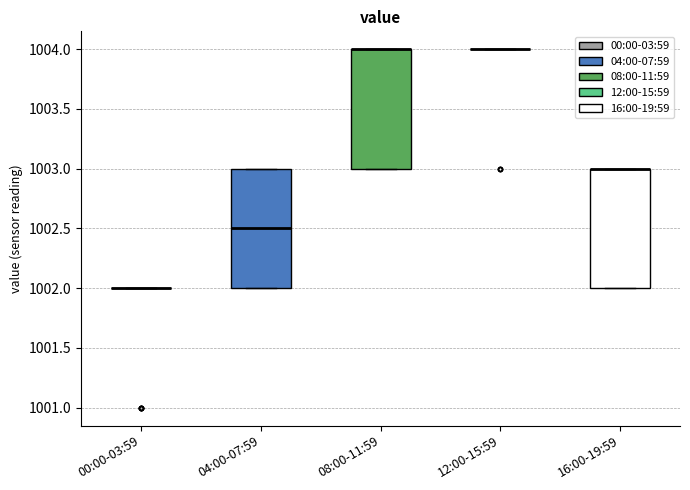

Reading left to right, read every box against the y-axis: the position of its median line, the range the box covers, and the ends of its whiskers. The values are not printed on the chart, so give them approximately, as read against the axis.

00:00-03:59: box collapsed to a line at 1002.0, whiskers 1002.0 to 1002.0
04:00-07:59: median 1002.5, box 1002.0 to 1003.0, whiskers 1002.0 to 1003.0
08:00-11:59: median 1004.0 (drawn on the box's upper edge), box 1003.0 to 1004.0, whiskers 1003.0 to 1004.0
12:00-15:59: box collapsed to a line at 1004.0, whiskers 1004.0 to 1004.0
16:00-19:59: median 1003.0 (drawn on the box's upper edge), box 1002.0 to 1003.0, whiskers 1002.0 to 1003.0